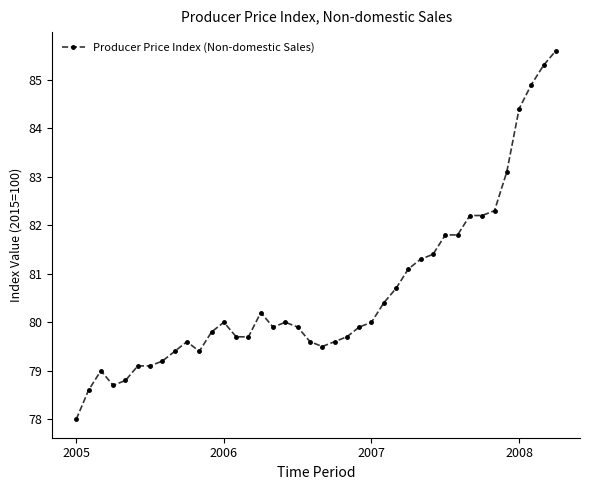

What is the average value?

80.6